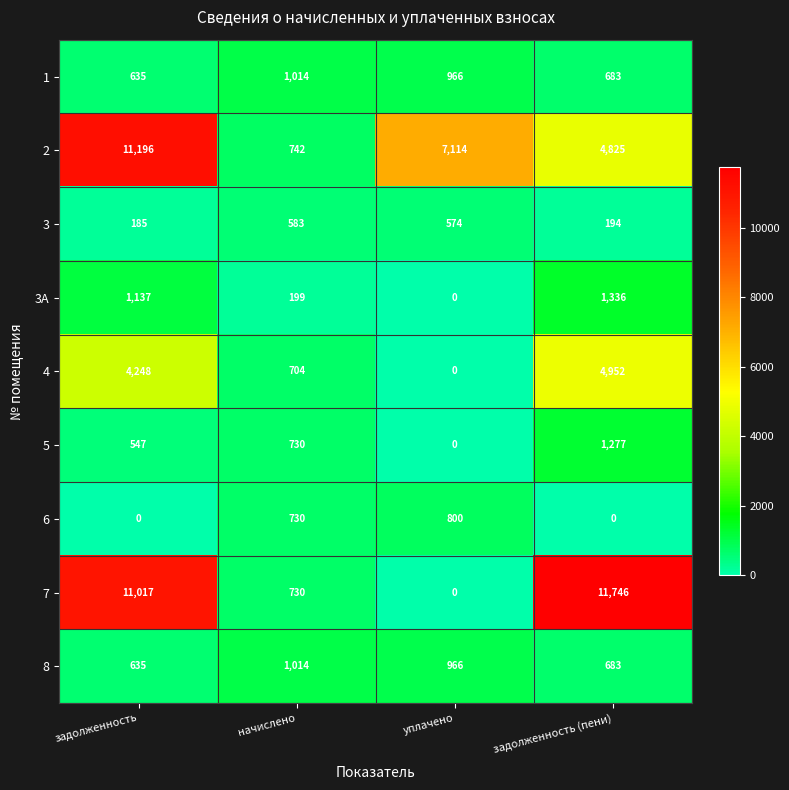

At which label is 5 closest to 638?

задолженность